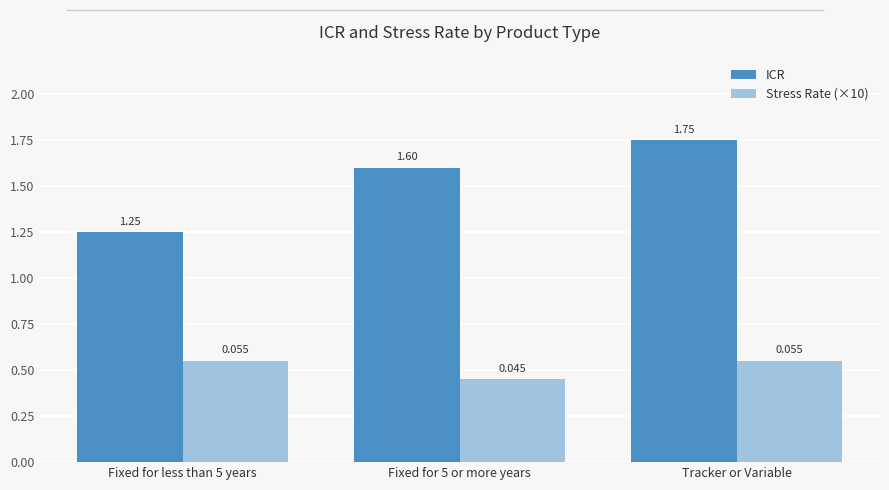

Which series has the largest range (max minus min)?

ICR